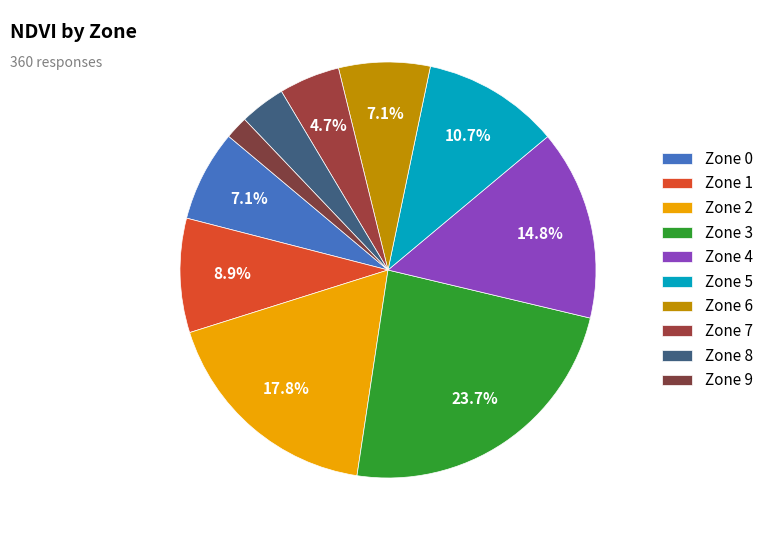

The Zone 0 slice represents 18% of the pie. True or false?

False